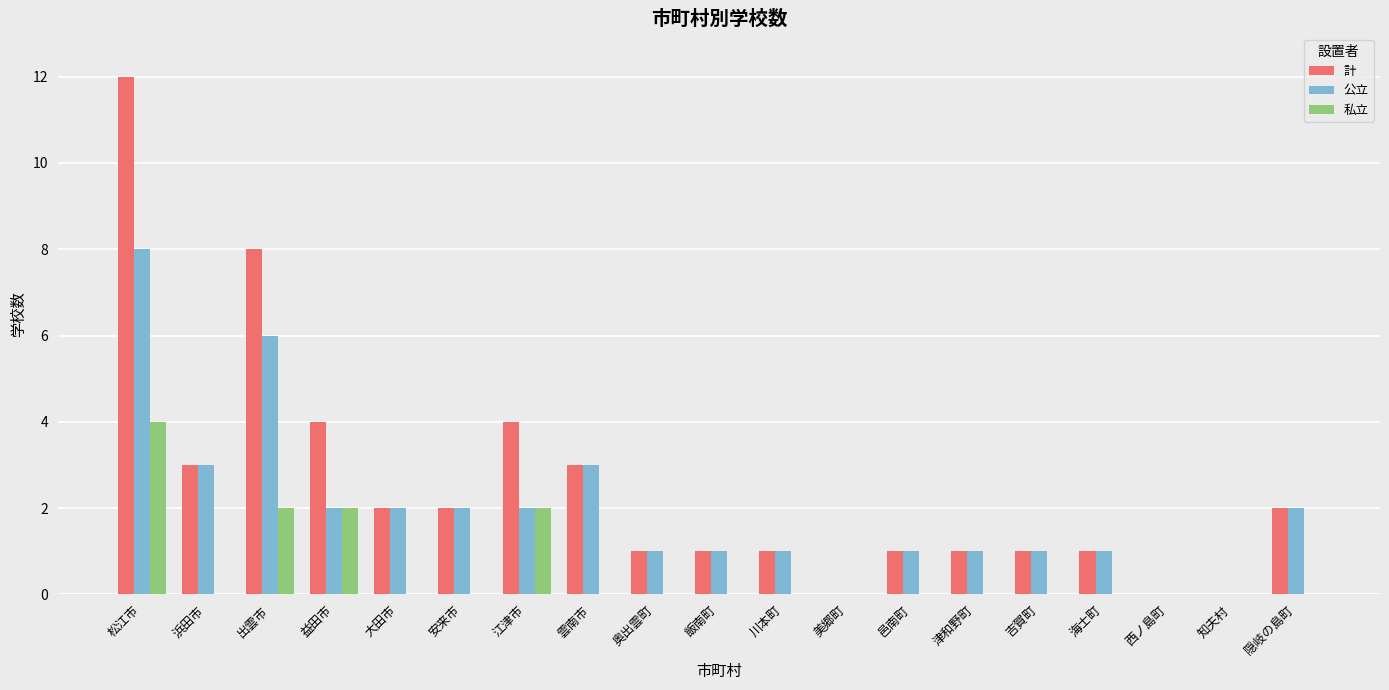

Which series has the largest total across all categories?

計